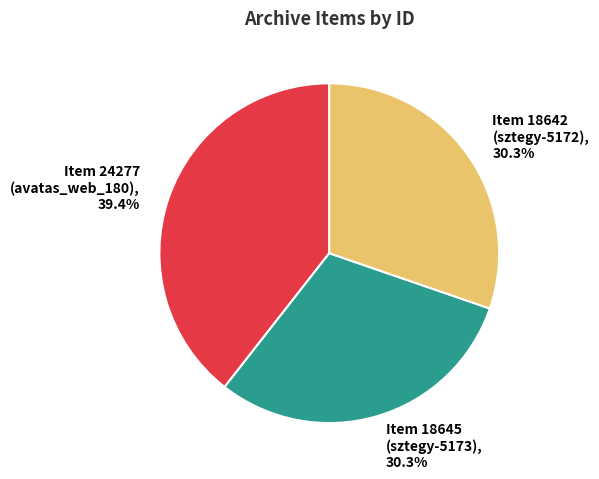

Approximately how many times larger is the value at Item 18645 (sztegy-5173) compared to Item 24277 (avatas_web_180)?

0.8